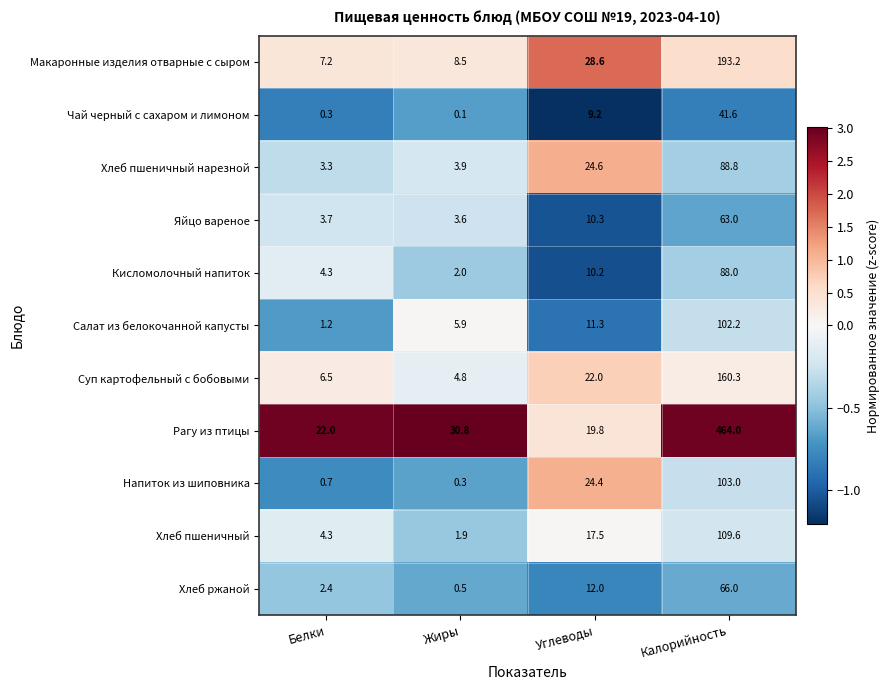

Rank the series at Калорийность from highest to lowest value.

Рагу из птицы, Макаронные изделия отварные с сыром, Суп картофельный с бобовыми, Хлеб пшеничный, Напиток из шиповника, Салат из белокочанной капусты, Хлеб пшеничный нарезной, Кисломолочный напиток, Хлеб ржаной, Яйцо вареное, Чай черный с сахаром и лимоном